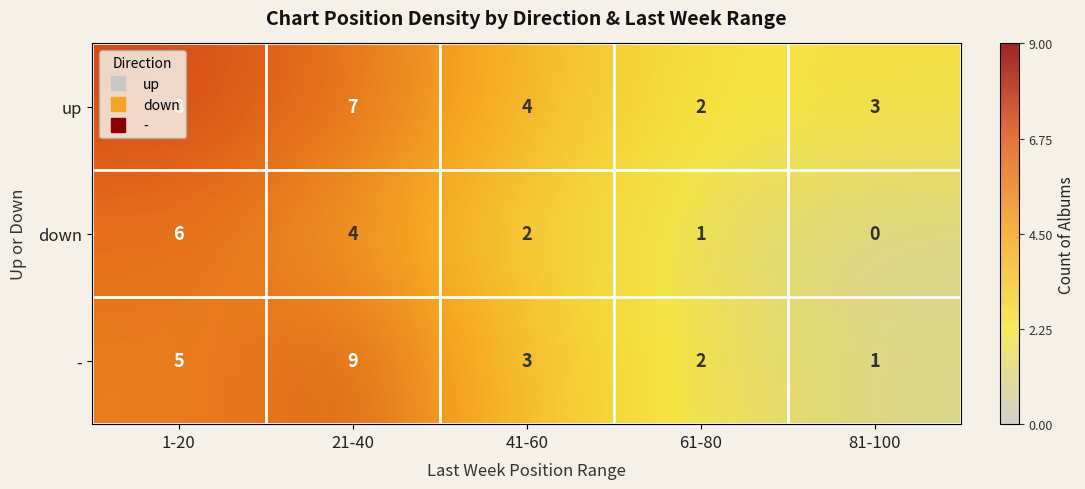

True or false: up has a value of 3.8 at 41-60.

True